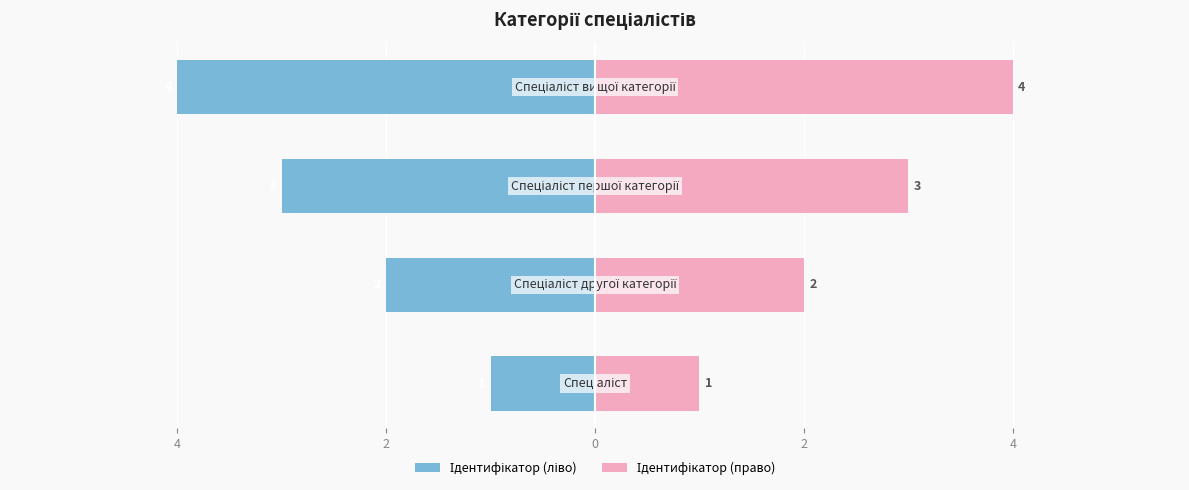

What are all the series names shown in the legend?

Ідентифікатор (ліво), Ідентифікатор (право)